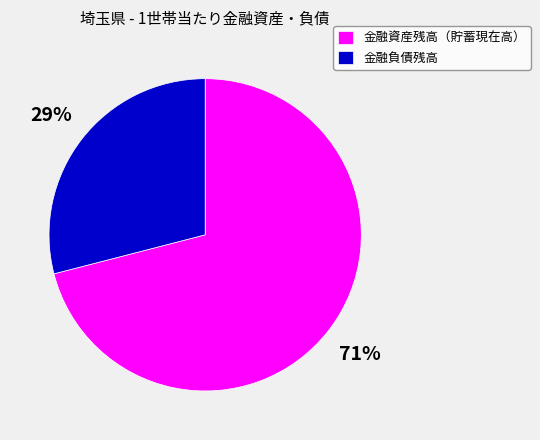

True or false: 金融資産残高（貯蓄現在高） accounts for 78% of the total.

False